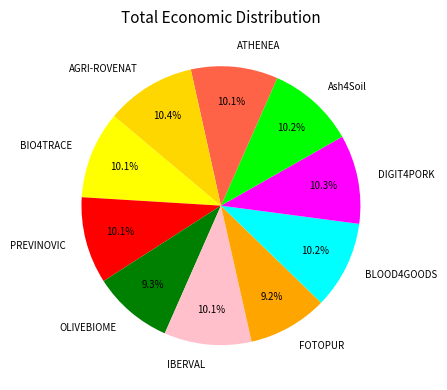

What is the total percentage of DIGIT4PORK and BLOOD4GOODS?

20.5%